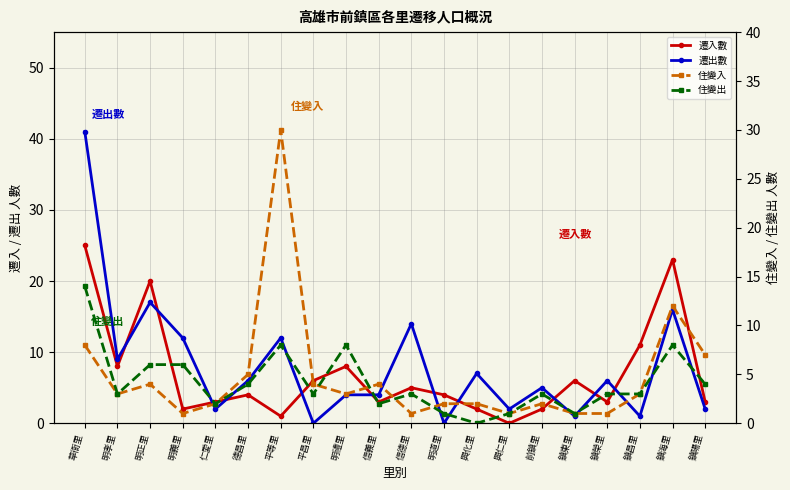

Does the chart have visible grid lines?

Yes